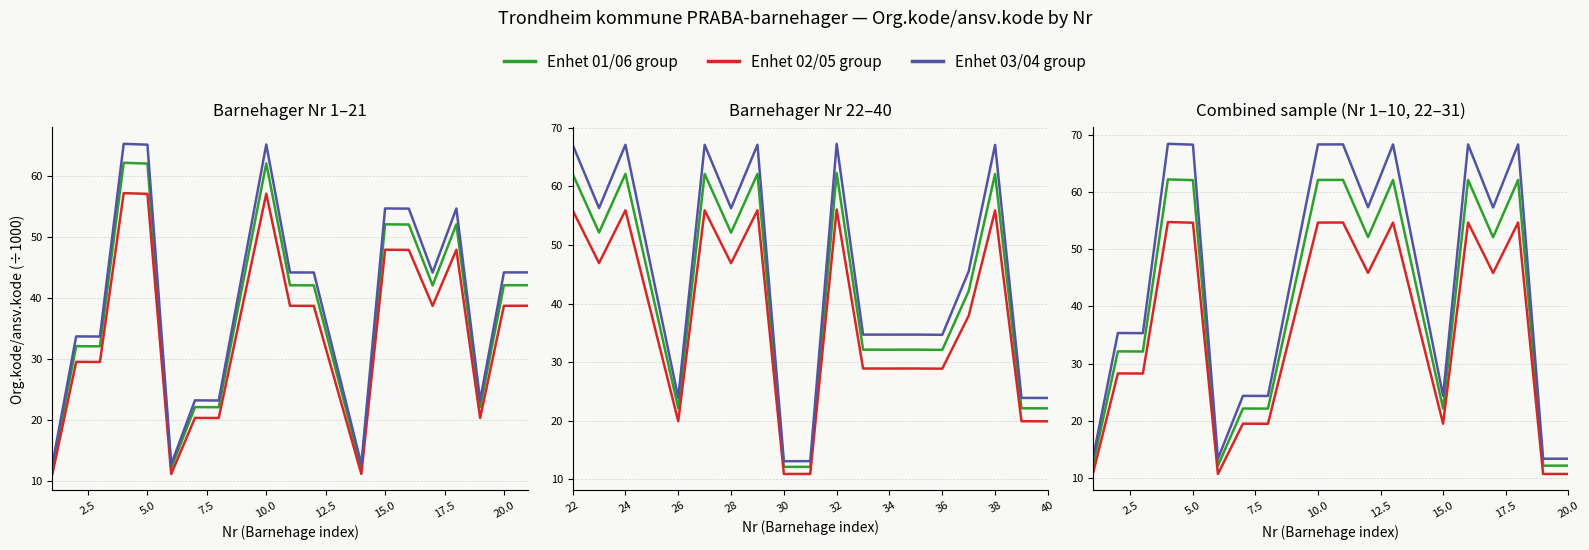

What is the value of the Enhet 03/04 group point at the 1st from the left?

13.3